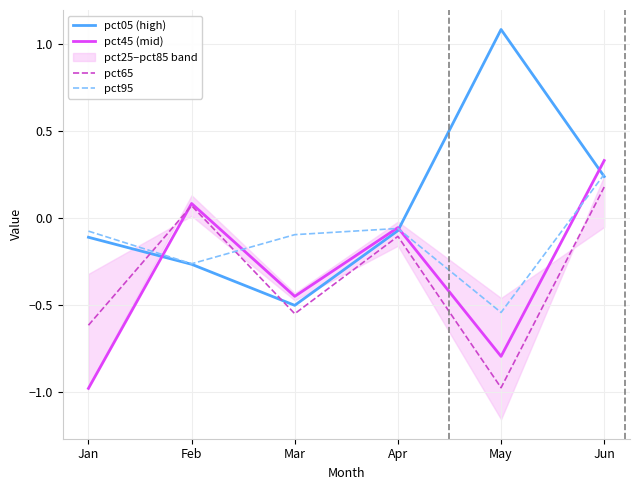

Which category has the lowest value in the pct95 series?

May